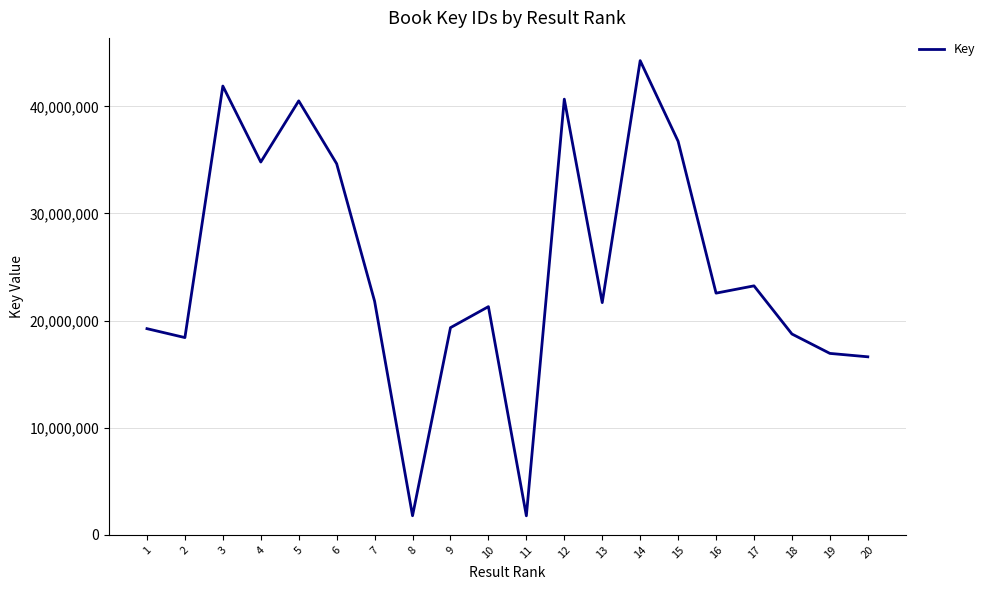

What is the difference between the values at 4 and 18?

16049840